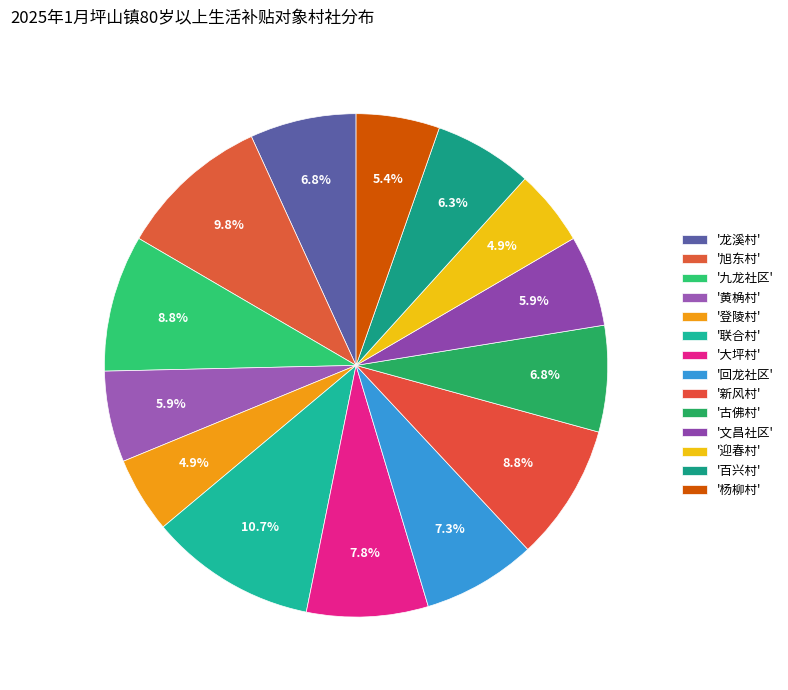

How many segments does this pie chart have?

14